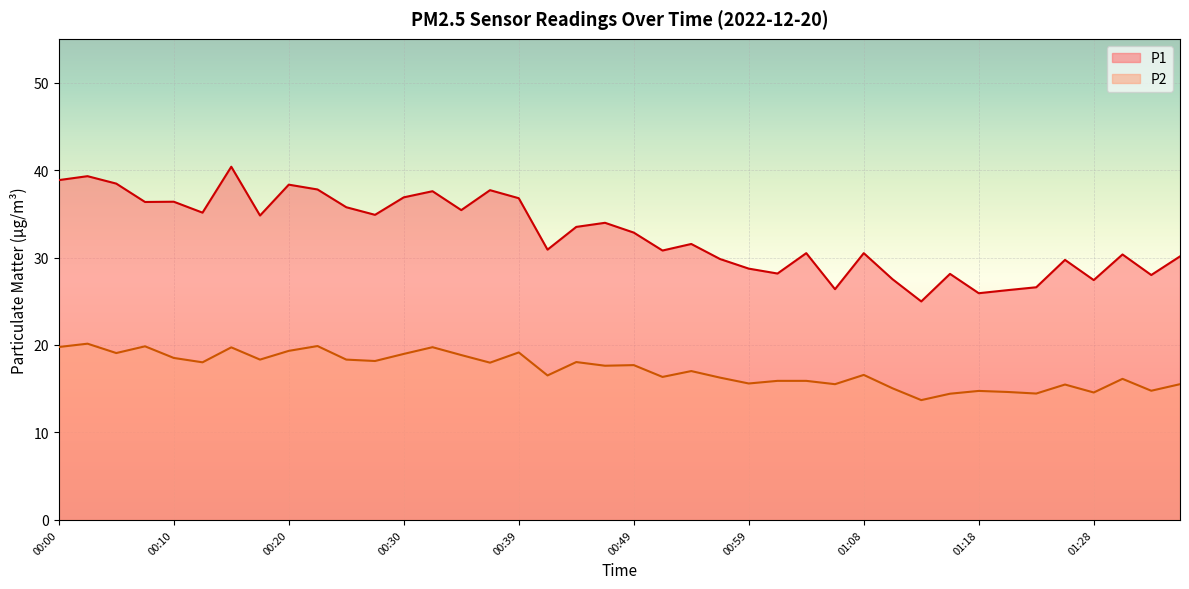

How many lines are shown in the chart?

2